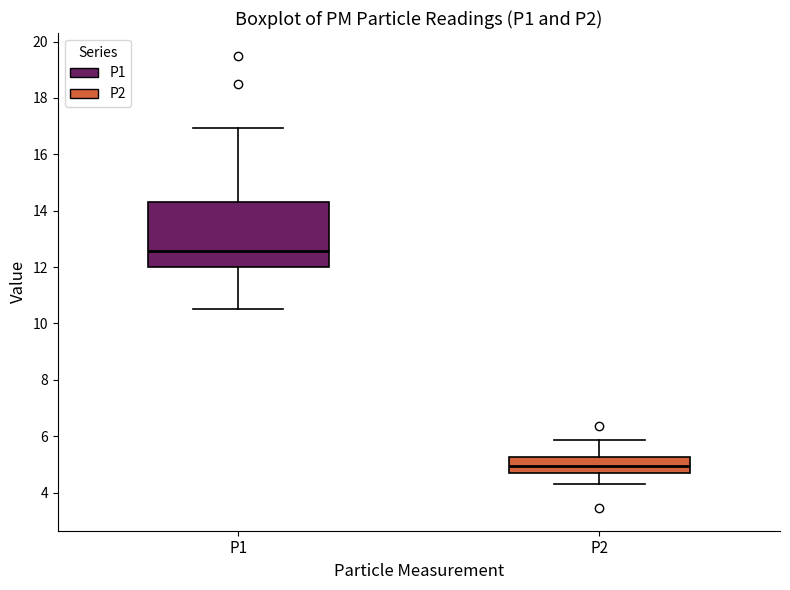

Which box's median line is the lowest?

P2